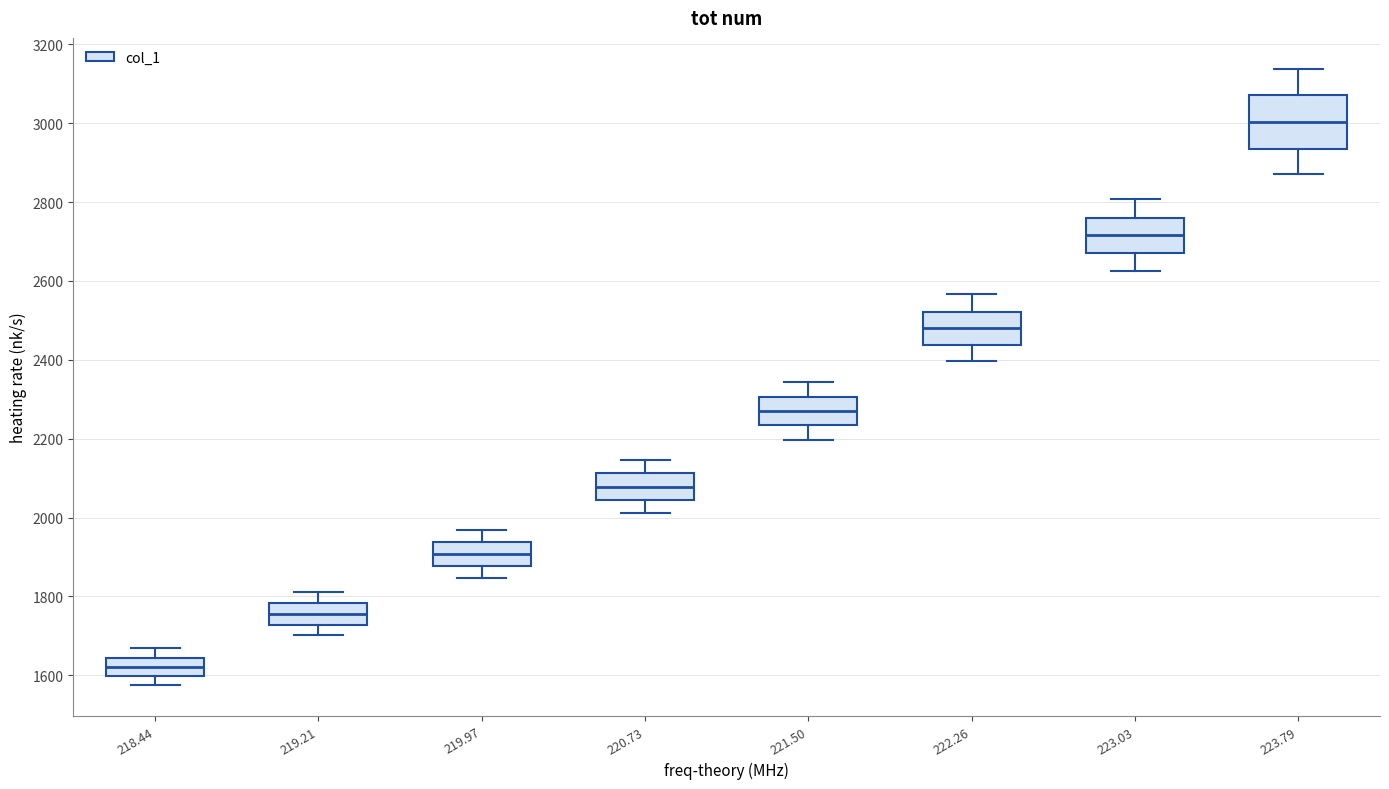

Reading left to right, transcribe this box plot: for each box, give where its median line is, the range the box spans, and where its two whiskers end, as read against the y-axis. The values are not printed on the chart, so give them approximately, as read against the axis.

218.44: median 1620, box 1600 to 1640, whiskers 1580 to 1660
219.21: median 1760, box 1720 to 1780, whiskers 1700 to 1820
219.97: median 1900, box 1880 to 1940, whiskers 1840 to 1960
220.73: median 2080, box 2040 to 2120, whiskers 2020 to 2140
221.50: median 2260, box 2240 to 2300, whiskers 2200 to 2340
222.26: median 2480, box 2440 to 2520, whiskers 2400 to 2560
223.03: median 2720, box 2660 to 2760, whiskers 2620 to 2800
223.79: median 3000, box 2940 to 3080, whiskers 2860 to 3140